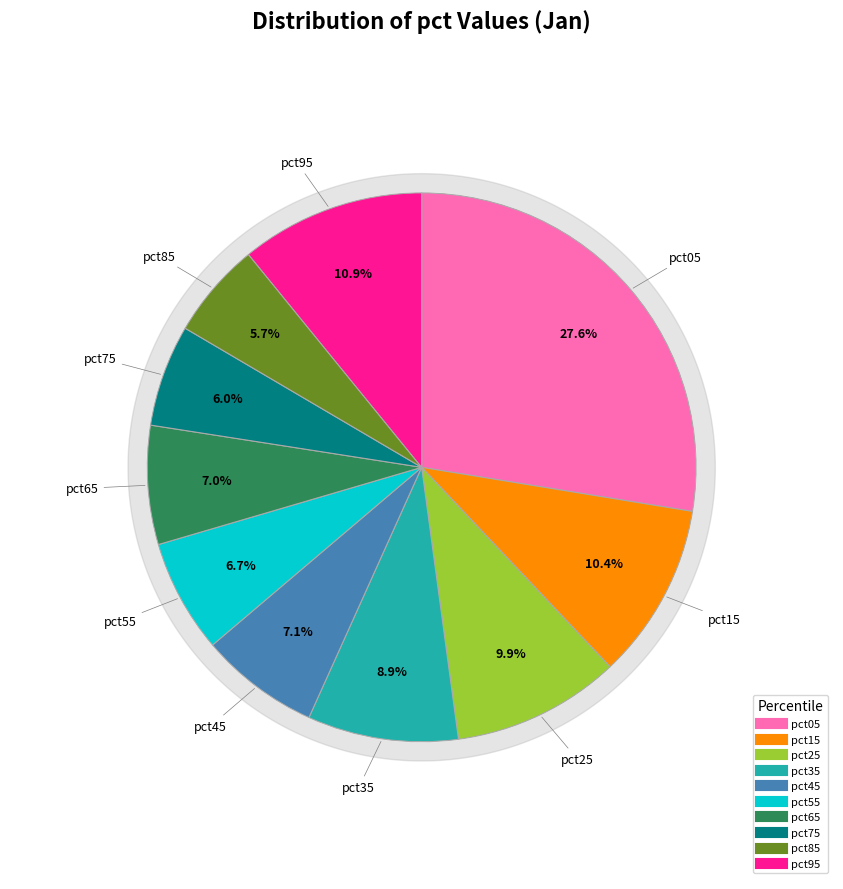

What is the smallest slice in the pie chart?

pct85